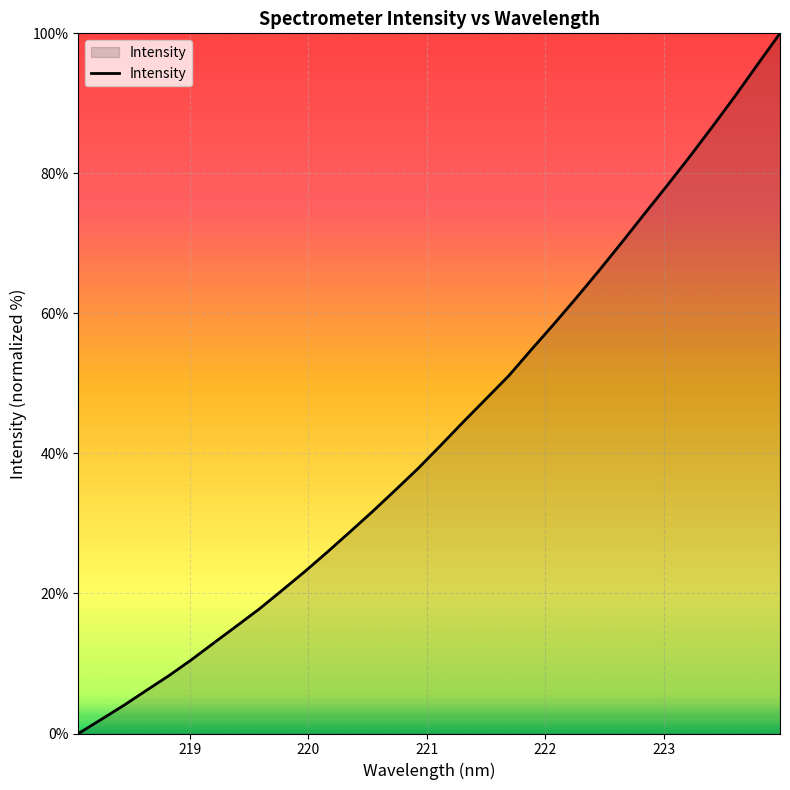

How many values exceed 41?

16